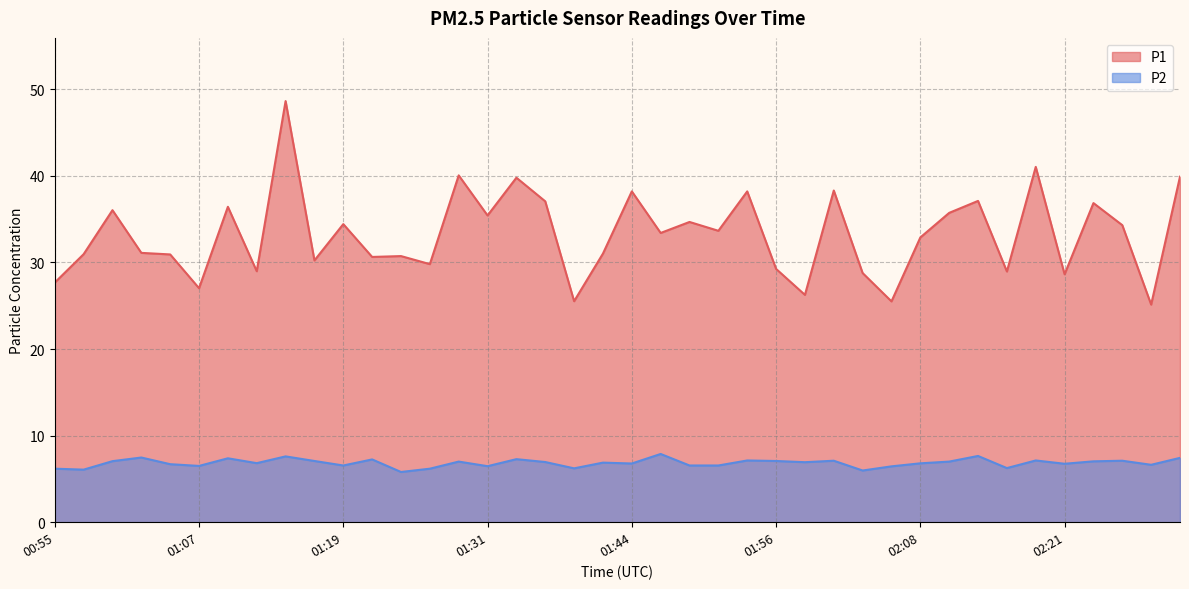

True or false: P2 and P1 cross at least once.

False